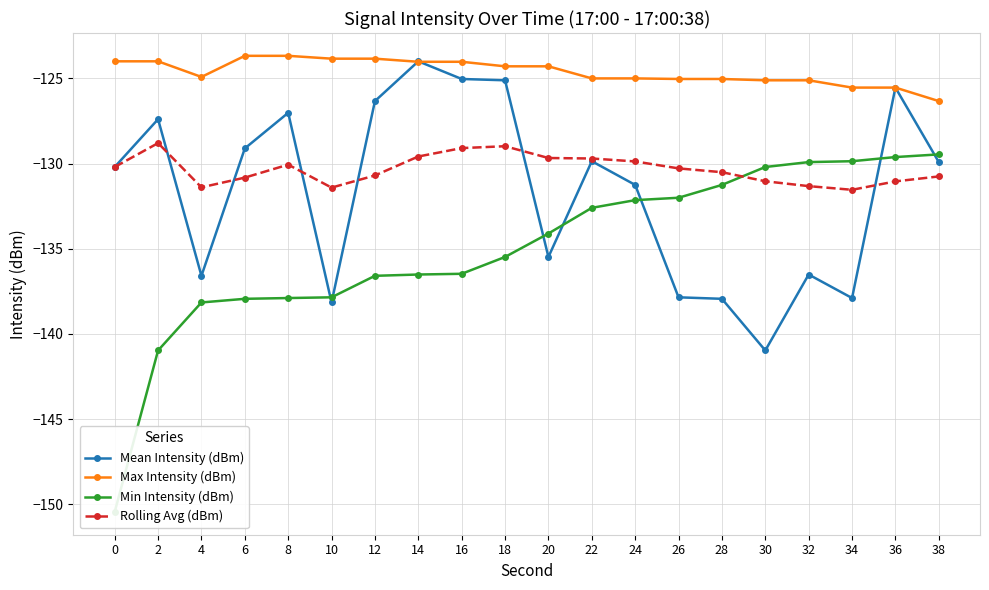

The value of Mean Intensity (dBm) at 20 is -135.5. True or false?

True